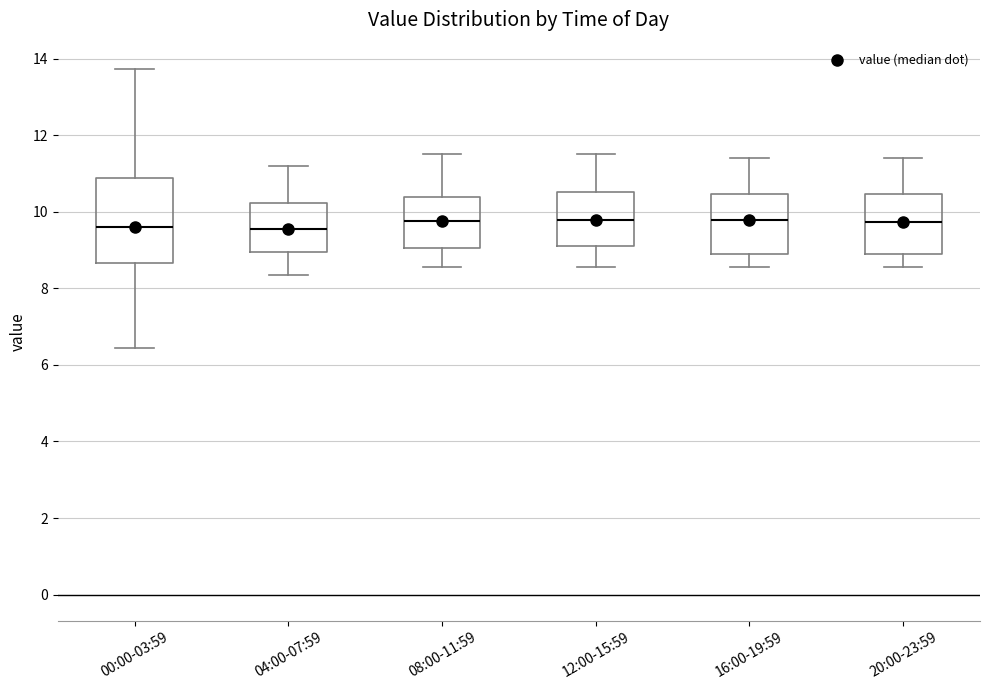

Which box is the tallest, from its lower edge to its upper edge?

00:00-03:59